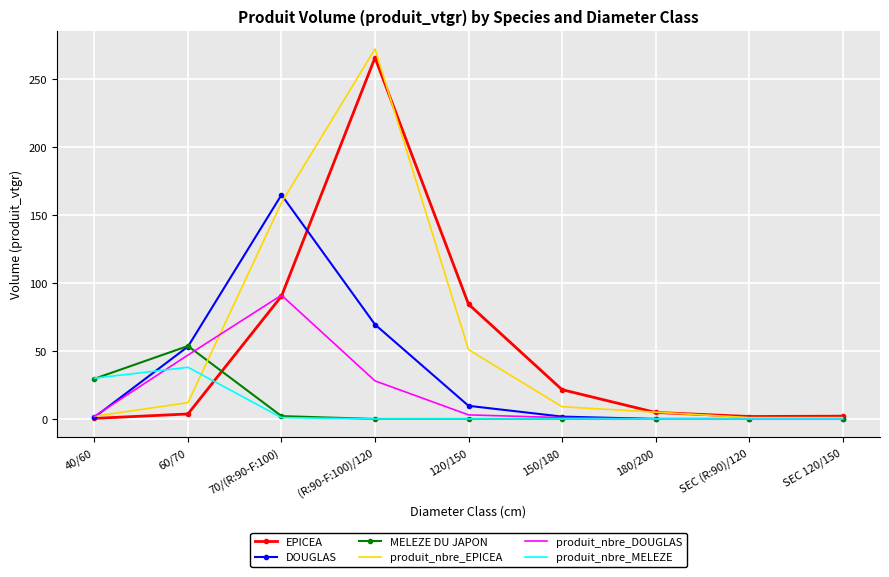

Is the value of MELEZE DU JAPON at (R:90-F:100)/120 greater than the value of EPICEA at 150/180?

No